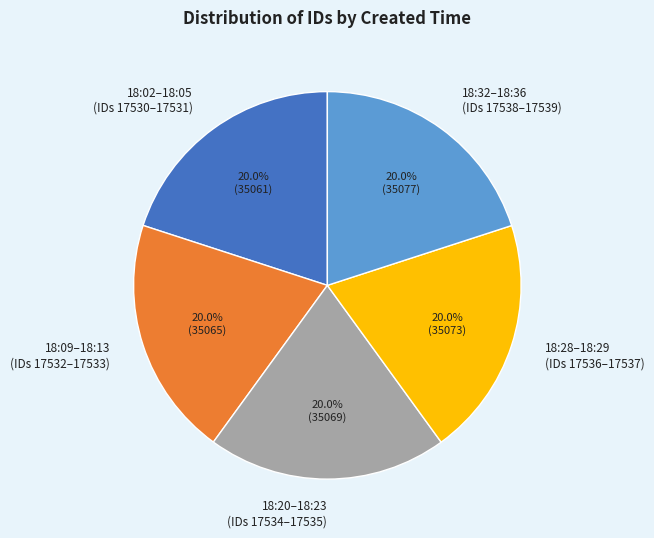

What percentage do 18:20–18:23 (IDs 17534–17535) and 18:32–18:36 (IDs 17538–17539) together represent?

40.0%